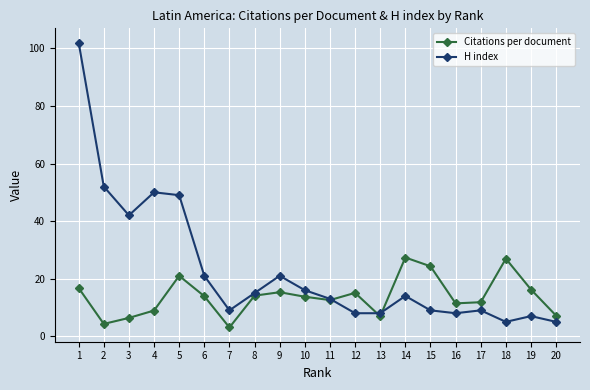

Which series has the largest total across all categories?

H index